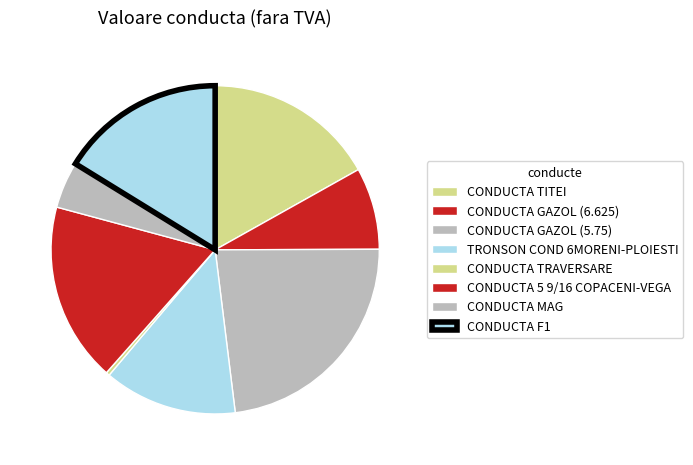

To the nearest percent, what percentage of the pie is CONDUCTA GAZOL (6.625)?

8%